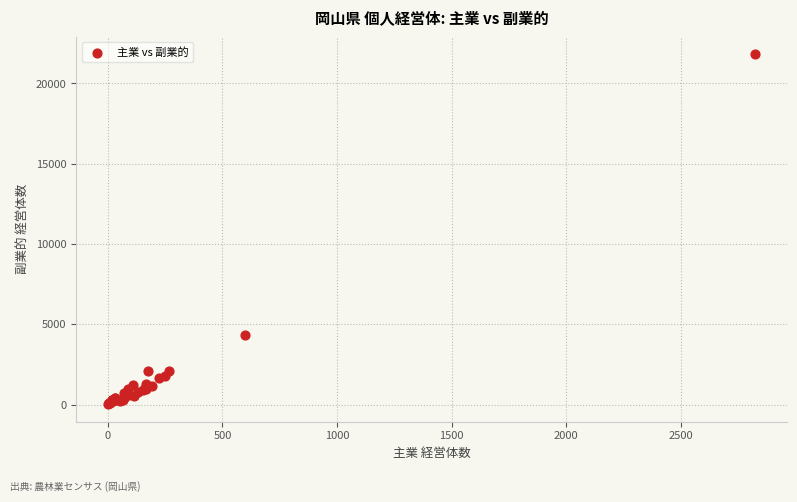

What Y value in the scatter plot is closest to 10921?

4312